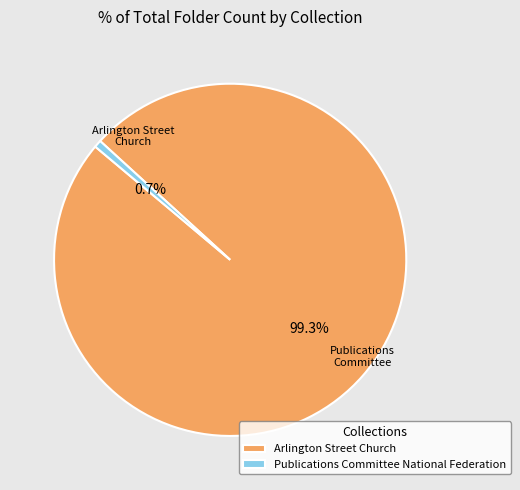

The Publications Committee National Federation slice represents 11% of the pie. True or false?

False